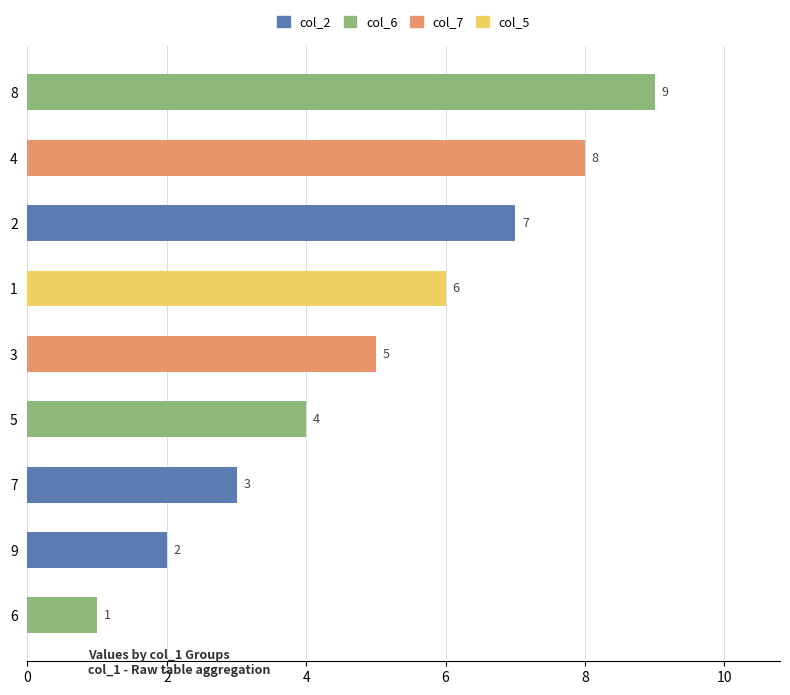

What value does the data have at 7?

3